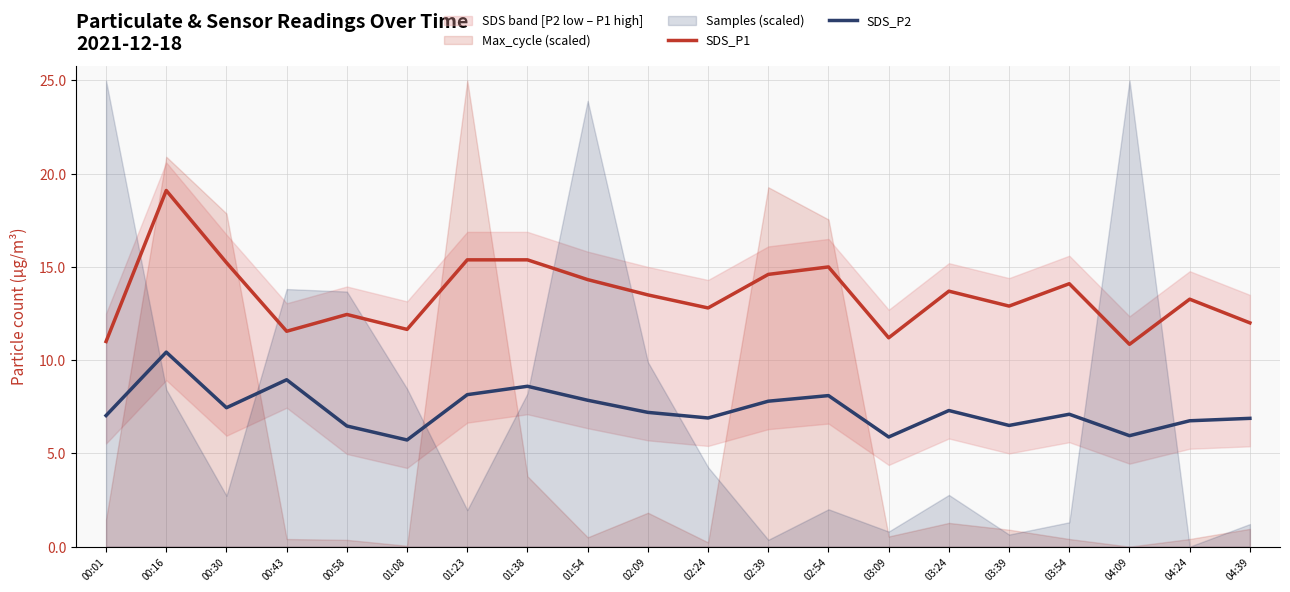

In SDS_P1, how many points are higher than both neighbors (excluding endpoints)?

6